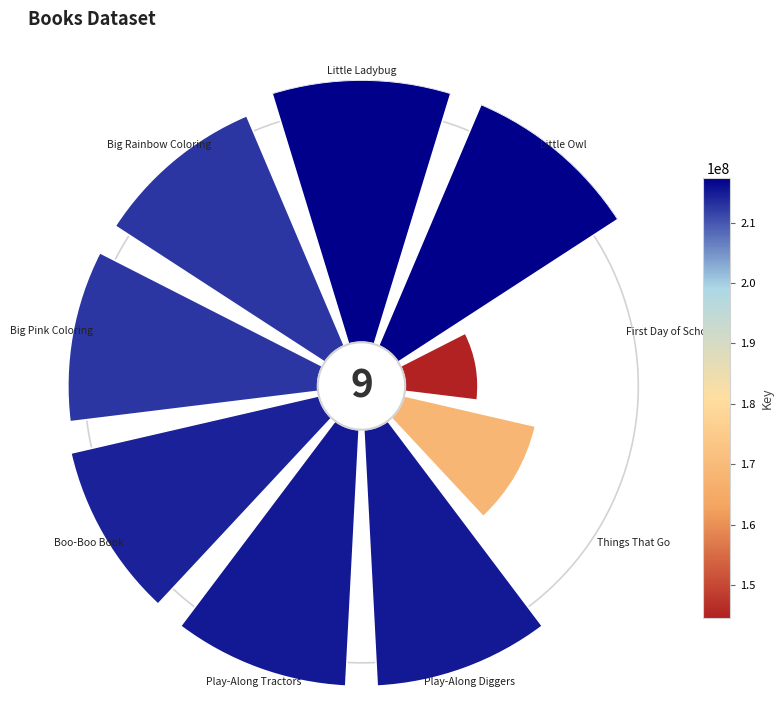

Which category has the biggest portion of the pie?

45°